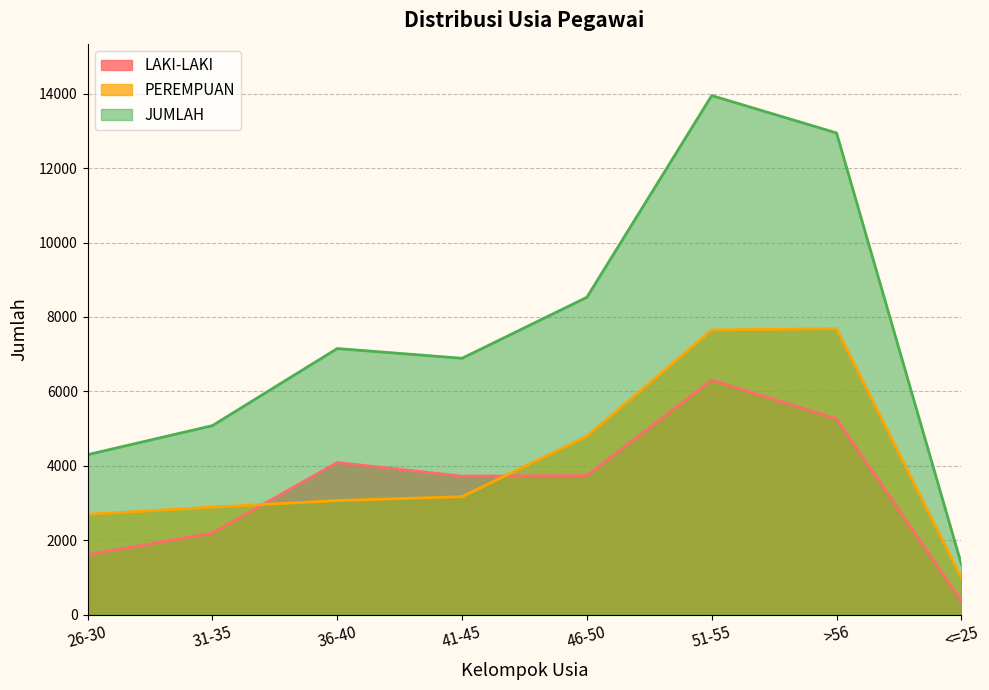

Which category has the lowest value in the PEREMPUAN series?

<=25